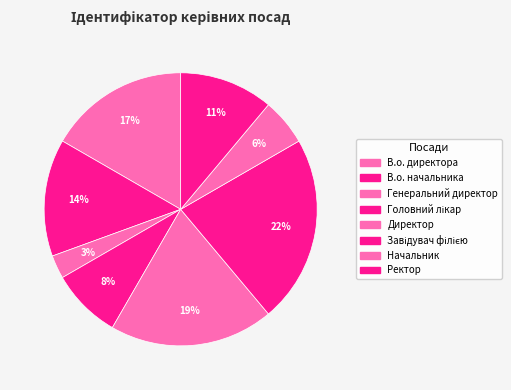

Is there a majority slice in this chart?

No